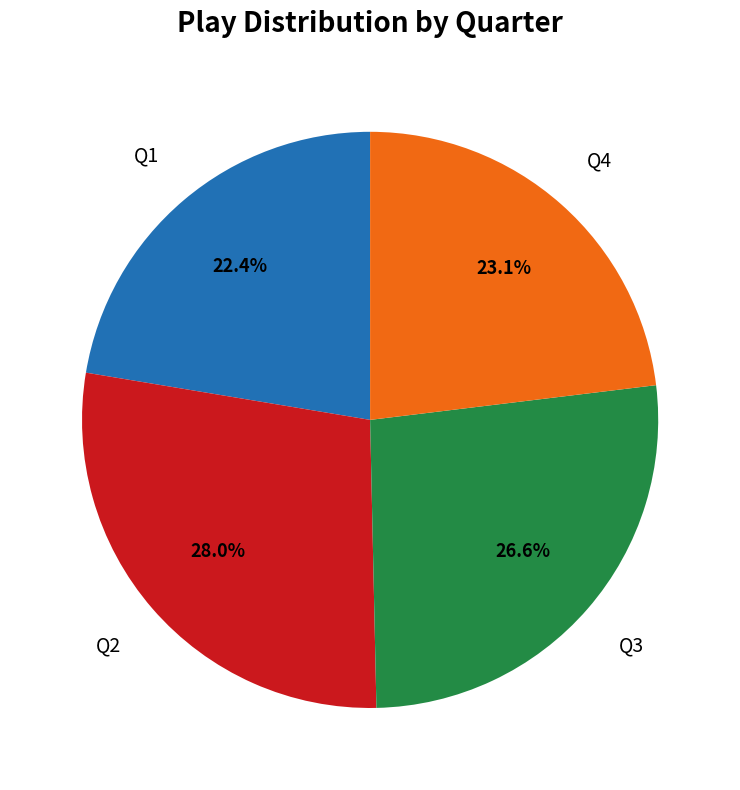

How many slices are in this pie chart?

4